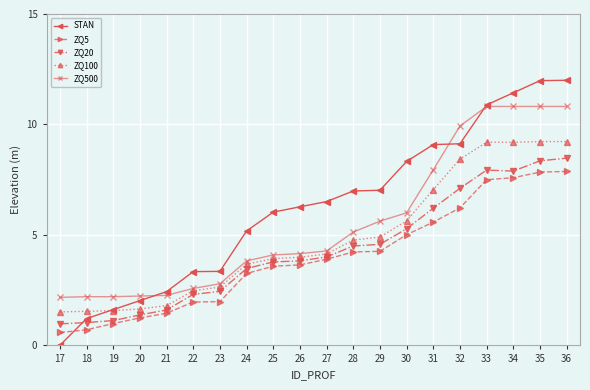

What is the maximum value shown in the chart?

12.0